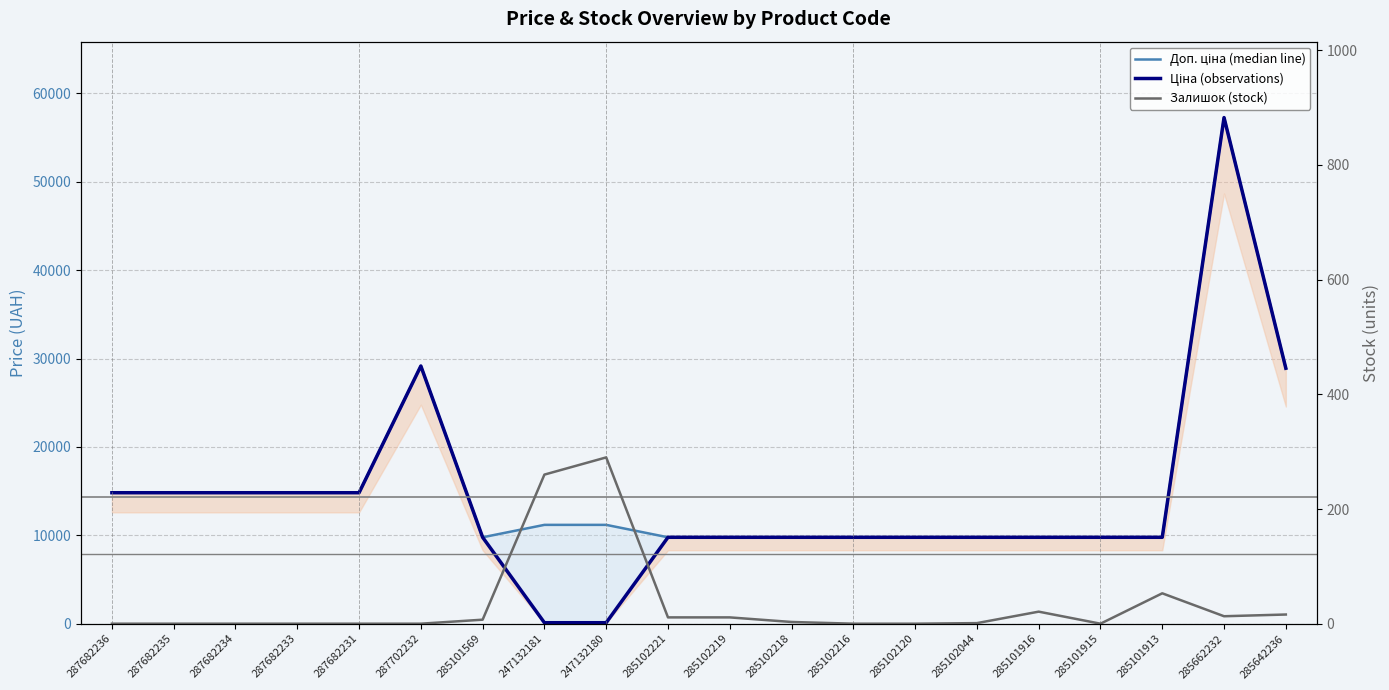

How many values in the Ціна (observations) series are below 9775?

2